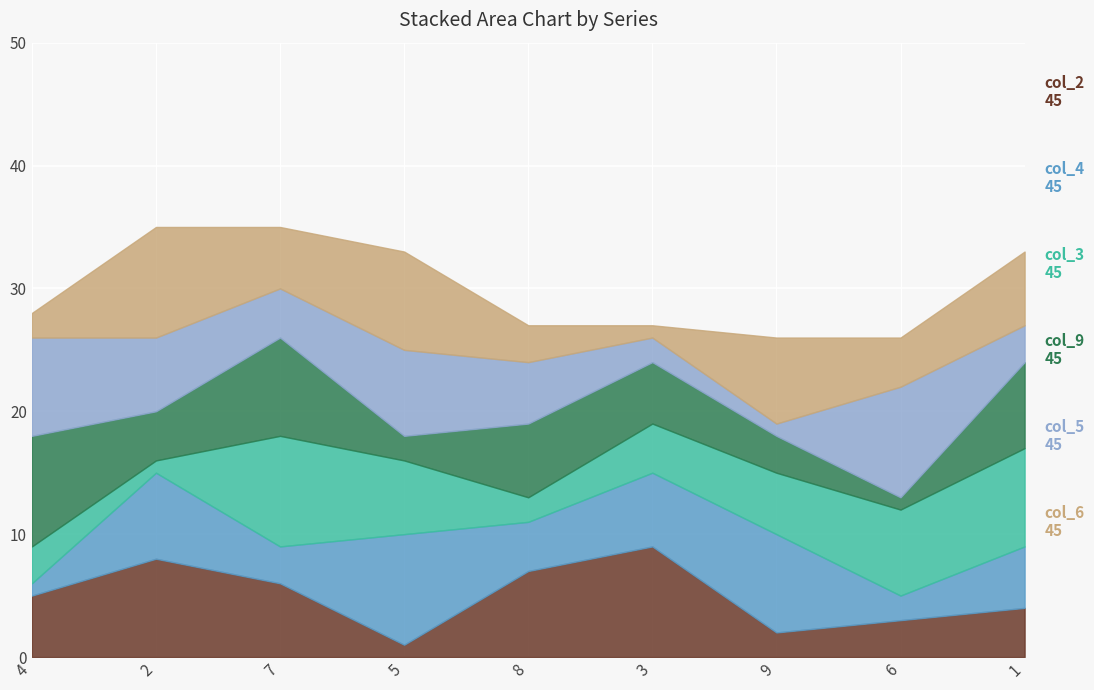

Count the number of categories in the chart.

9